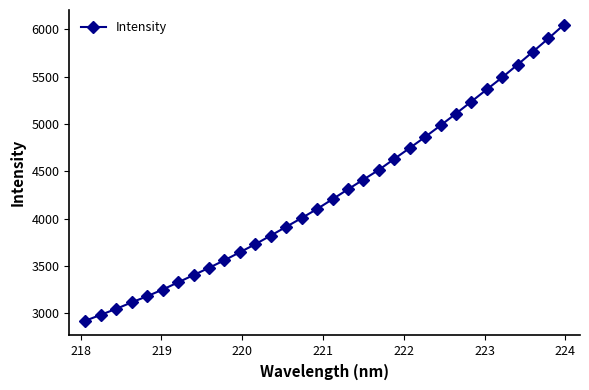

Does the chart have visible grid lines?

No